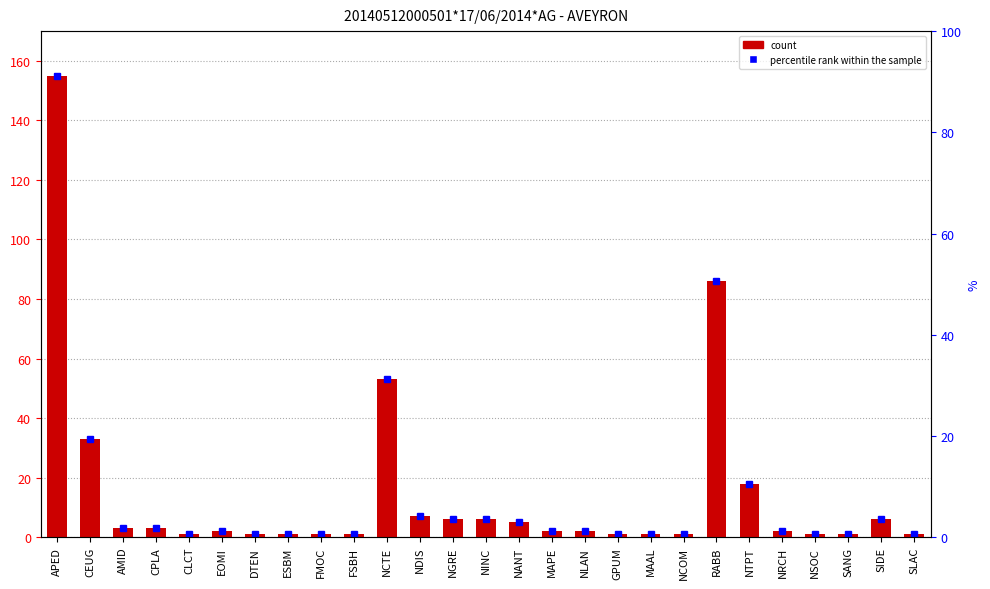

How many data points are less than 2?

11